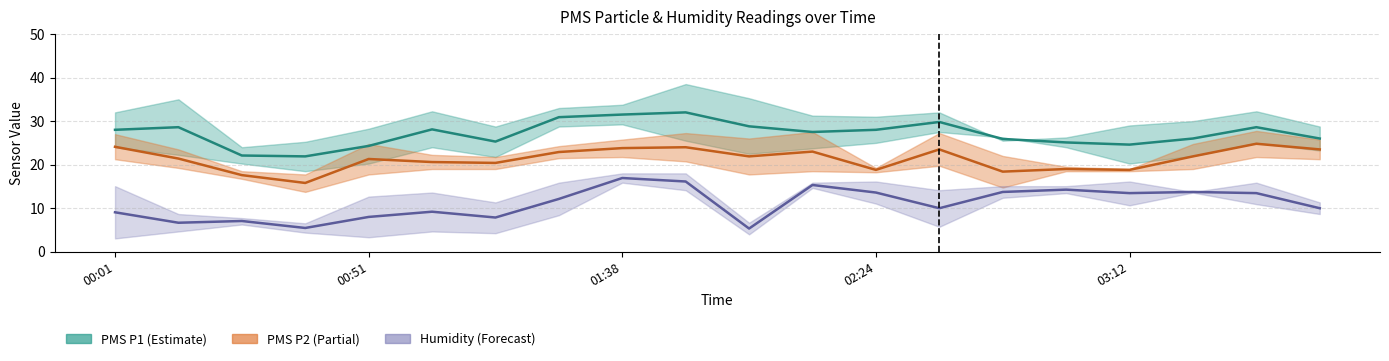

True or false: PMS P1 has a value of 45.0 at 17.

False